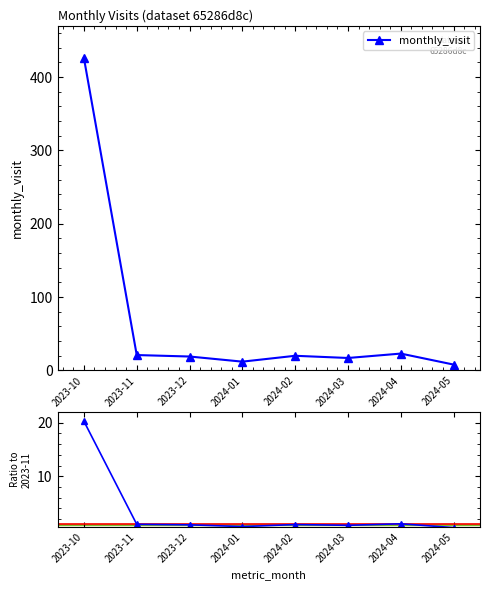

Rank the series at 2024-04 from highest to lowest value.

monthly_visit, ratio to 2023-11